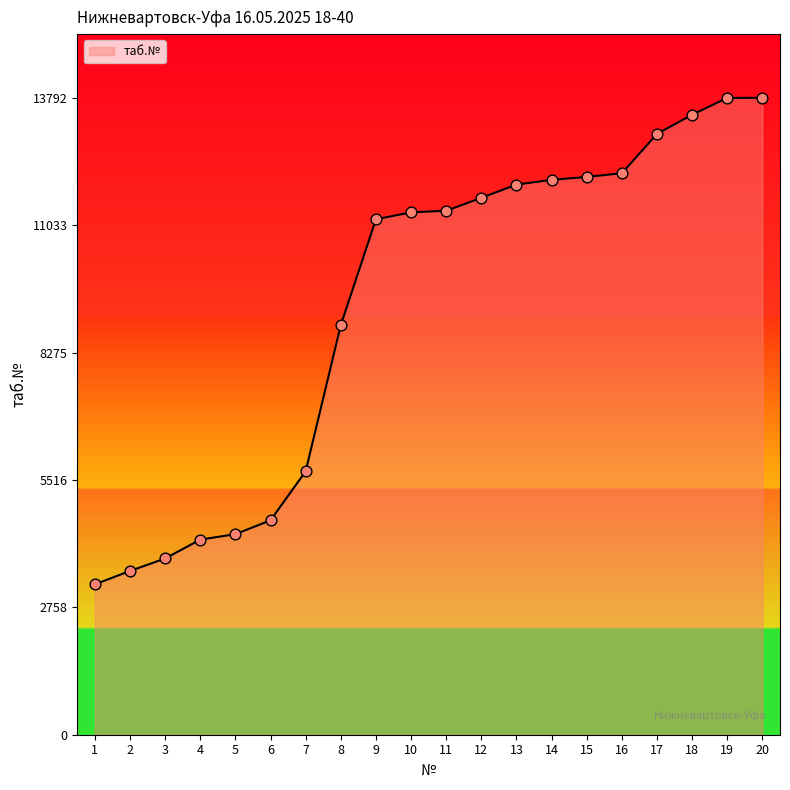

Which has a higher value, 18 or 7?

18